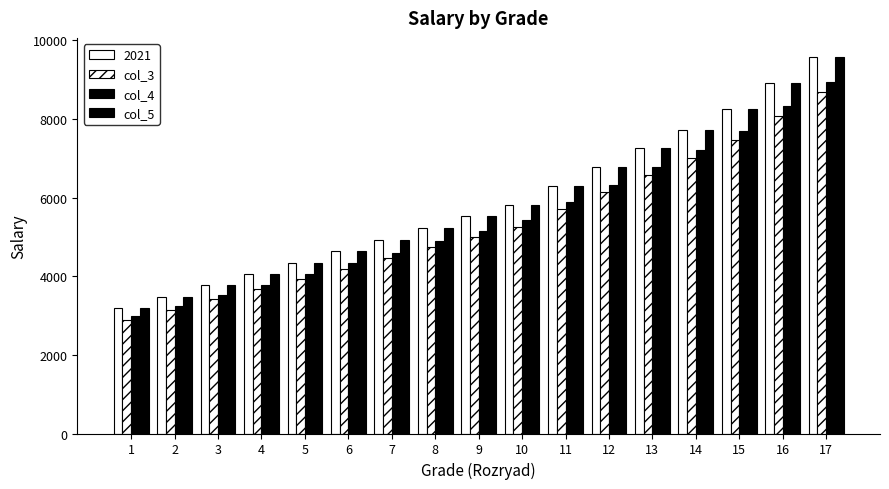

What is the sum of all col_5 values?

99780